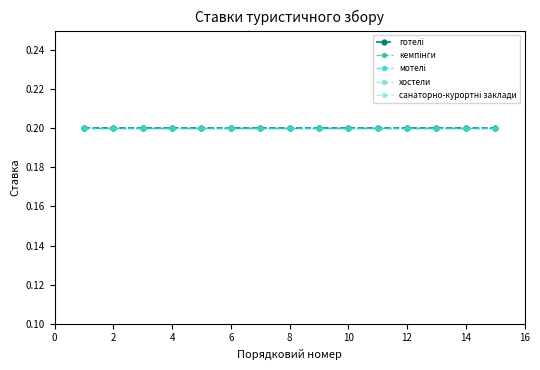

True or false: Вид туризму and готелі intersect in this chart.

False